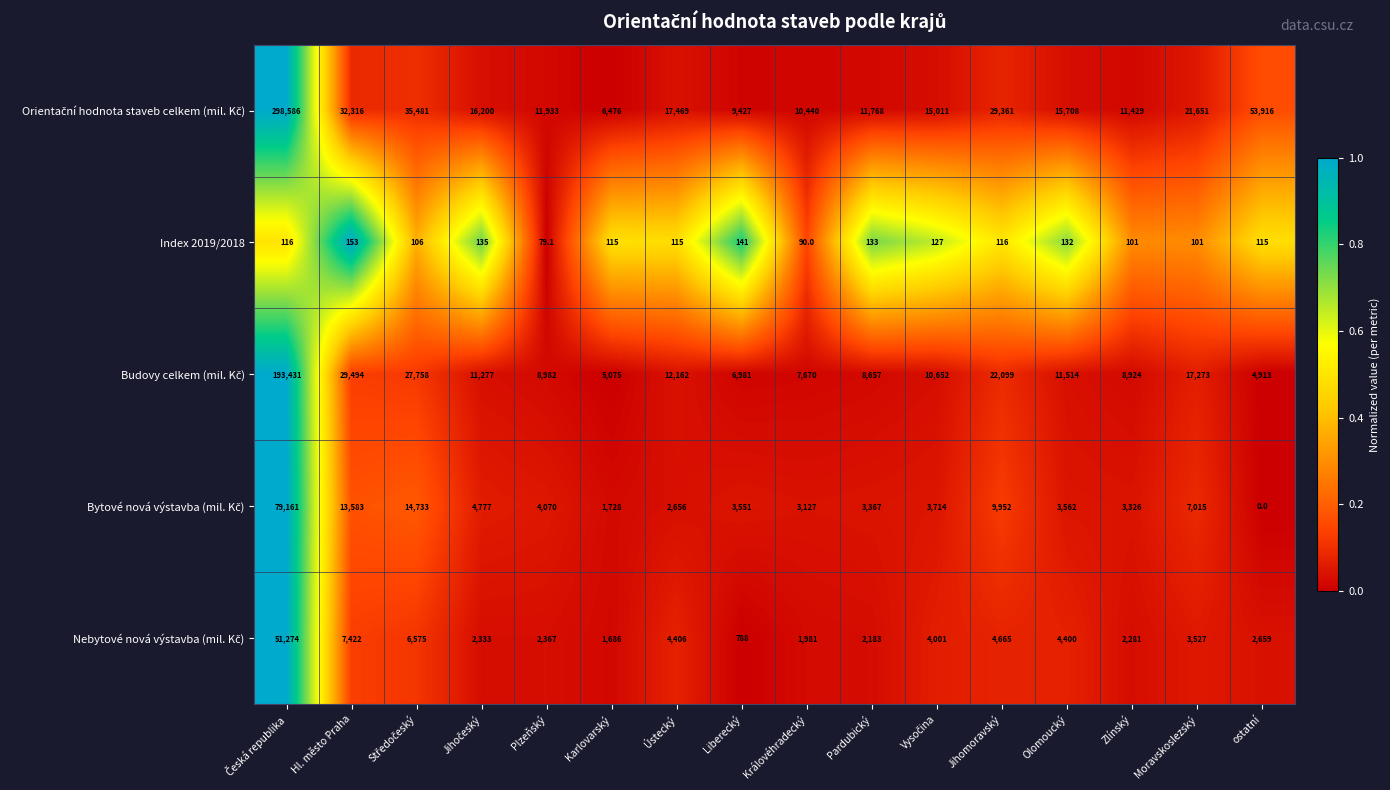

What is the spread (max minus min) of values at Zlínský?

11328.0